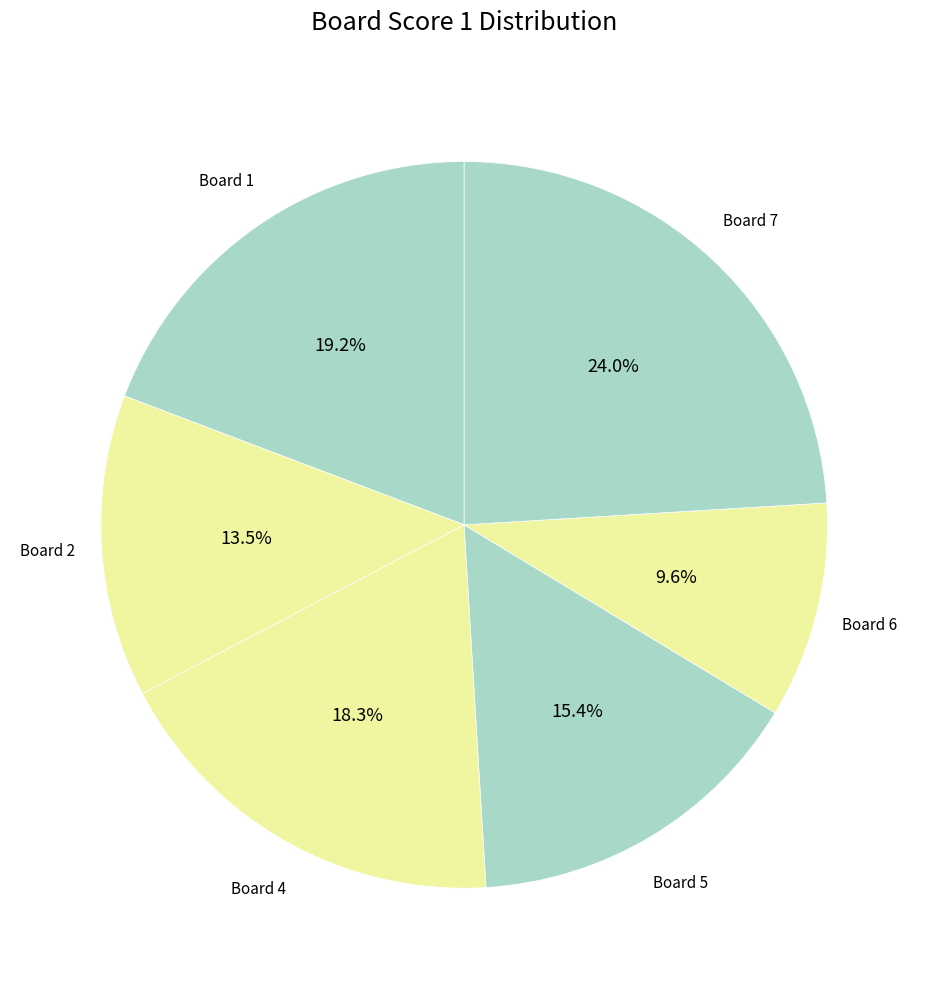

How many segments does this pie chart have?

6